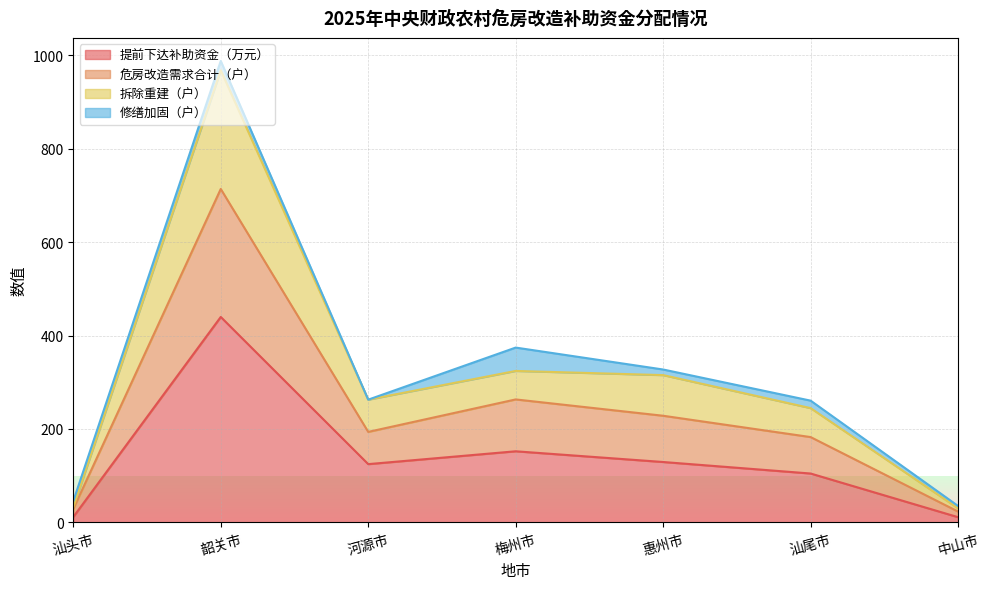

In 危房改造需求合计（户）, how many points are higher than both neighbors (excluding endpoints)?

2